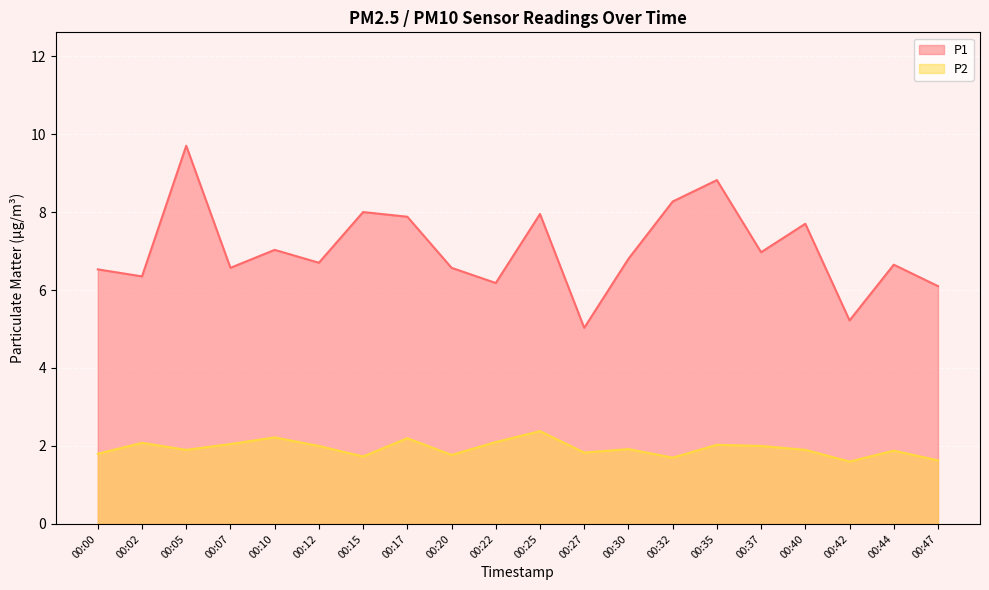

True or false: P2 and P1 intersect in this chart.

False